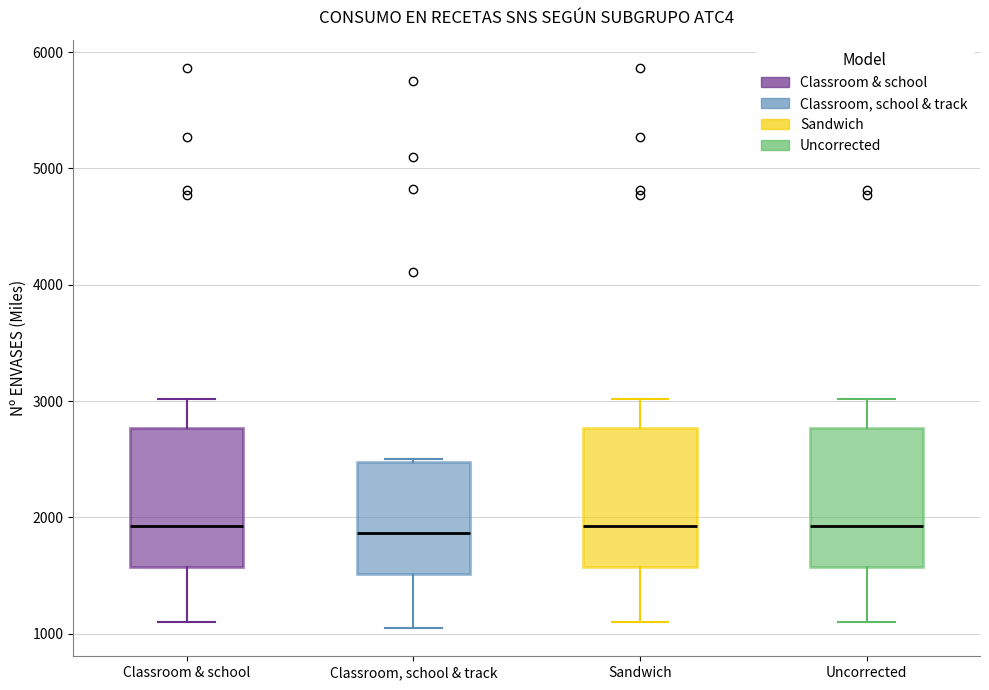

Reading left to right, transcribe this box plot: for each box, give where its median line is, the range the box spans, and where its two whiskers end, as read against the y-axis. The values are not printed on the chart, so give them approximately, as read against the axis.

Classroom & school: median 1900, box 1600 to 2800, whiskers 1100 to 3000
Classroom, school & track: median 1900, box 1500 to 2500, whiskers 1000 to 2500
Sandwich: median 1900, box 1600 to 2800, whiskers 1100 to 3000
Uncorrected: median 1900, box 1600 to 2800, whiskers 1100 to 3000